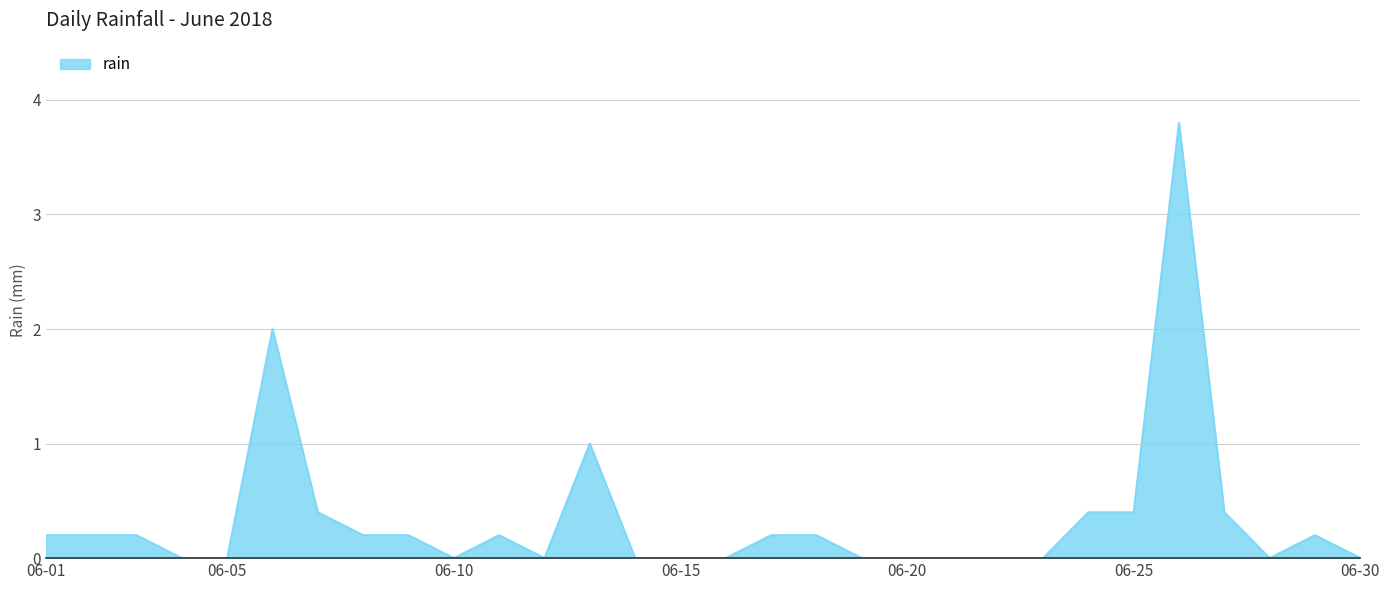

What is the greatest value displayed?

3.8